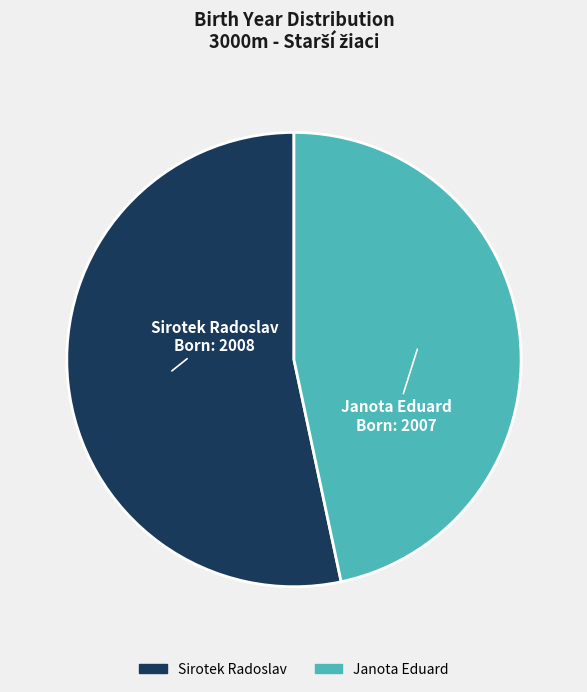

True or false: Sirotek Radoslav accounts for 43% of the total.

False